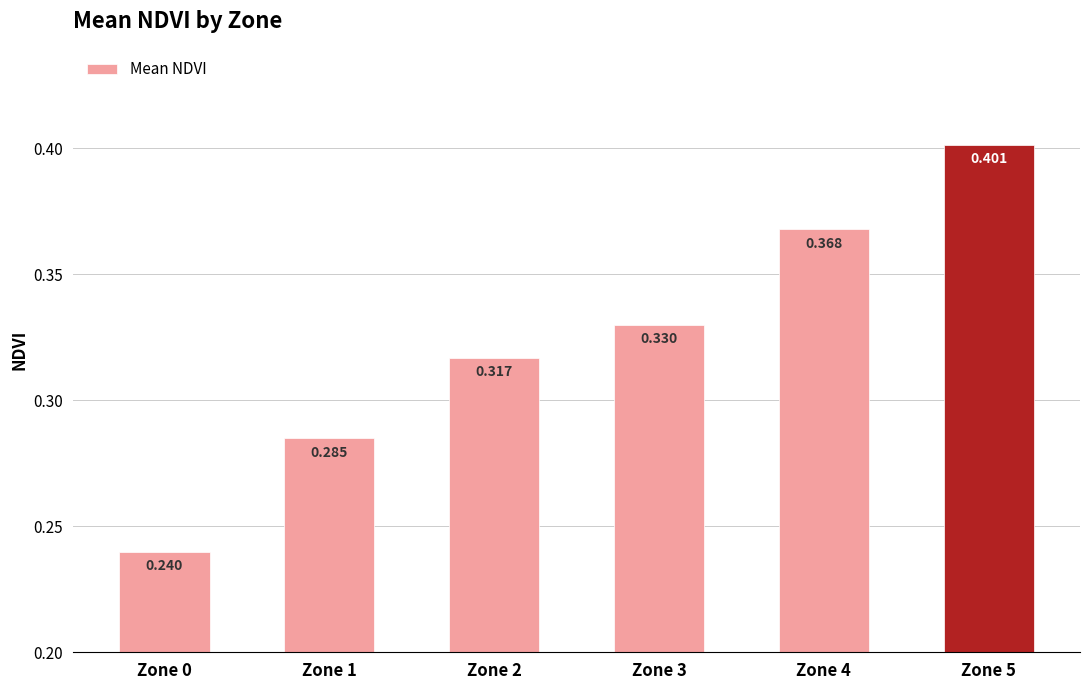

Count the number of categories in the chart.

6